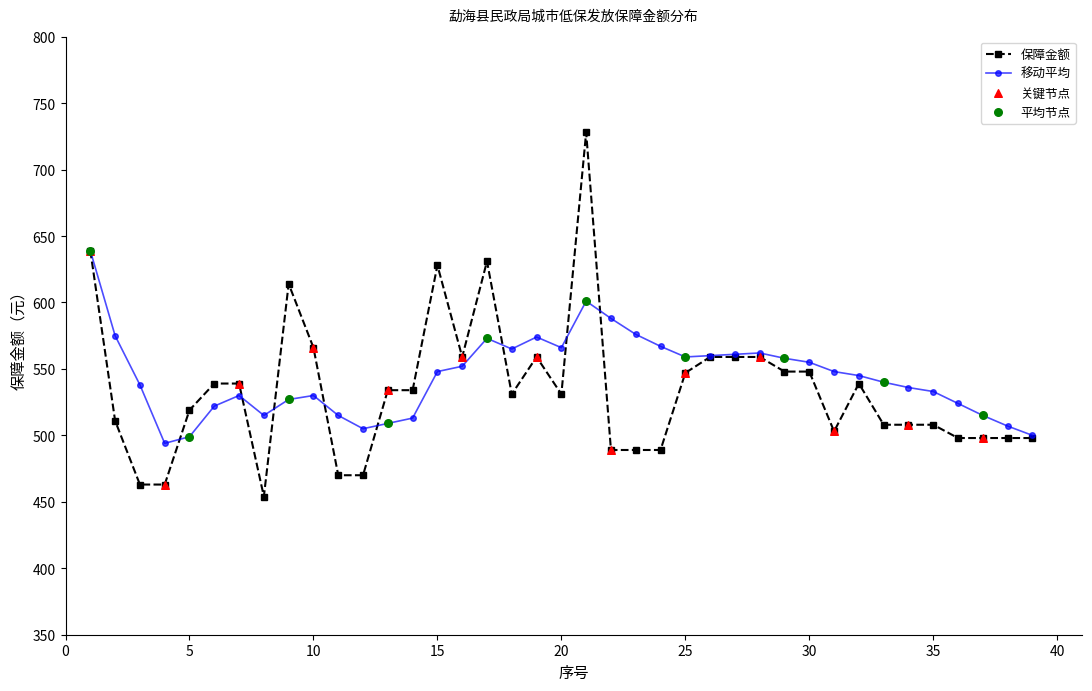

Which series has the largest range (max minus min)?

保障金额